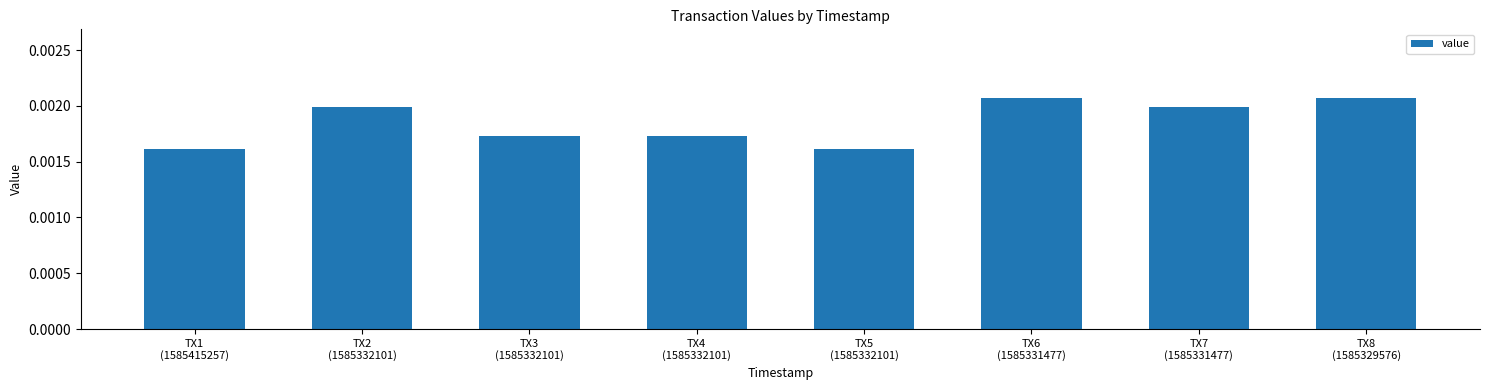

What position from the left is TX7
(1585331477)?

7